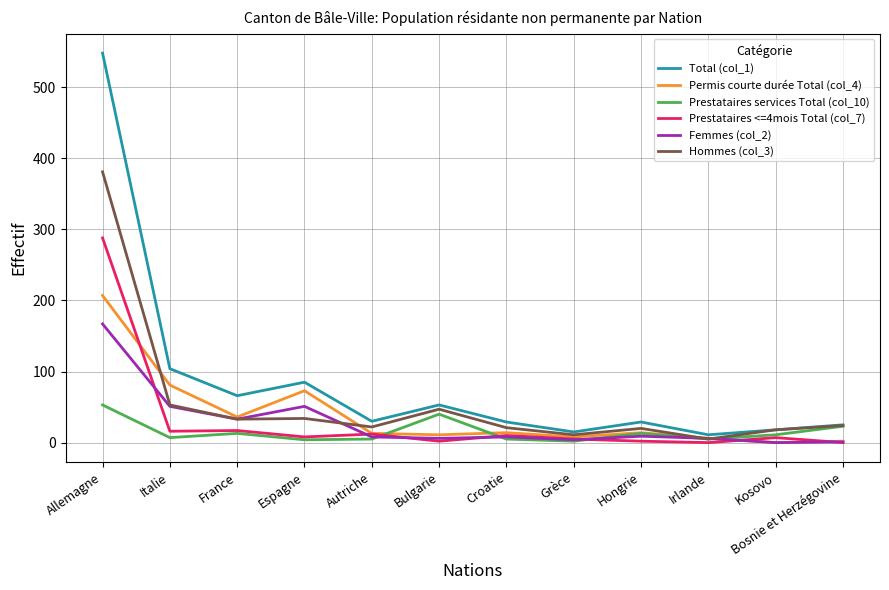

What are all the series names shown in the legend?

Total (col_1), Permis courte durée Total (col_4), Prestataires services Total (col_10), Prestataires <=4mois Total (col_7), Femmes (col_2), Hommes (col_3)